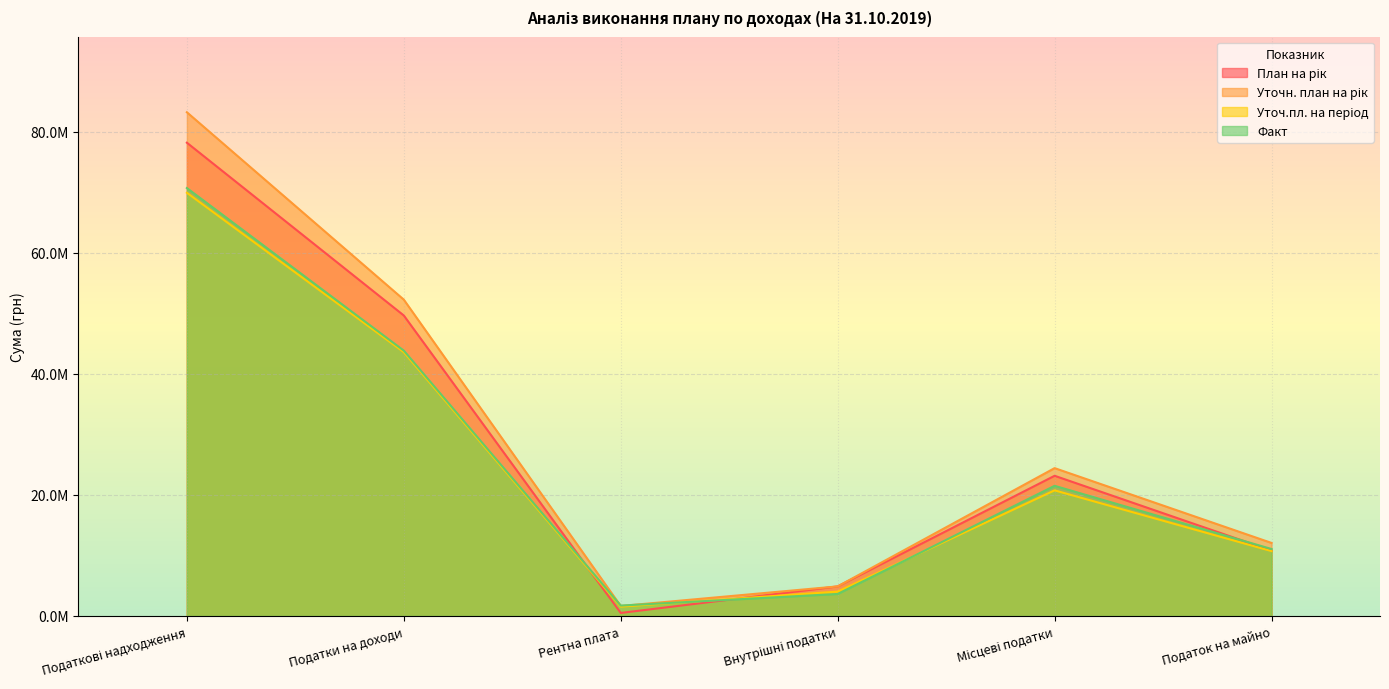

How many values in the Уточ.пл. на період series exceed 20757410?

2